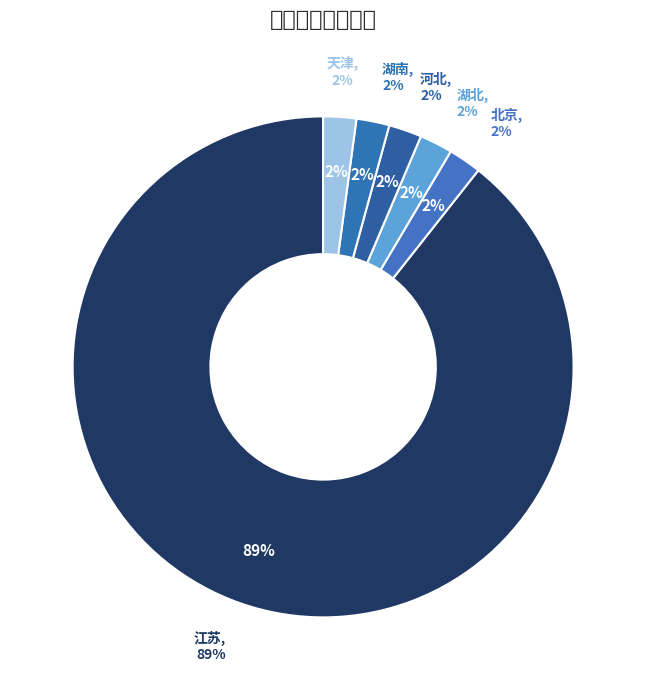

What portion of the pie excludes 湖北?

97.9%